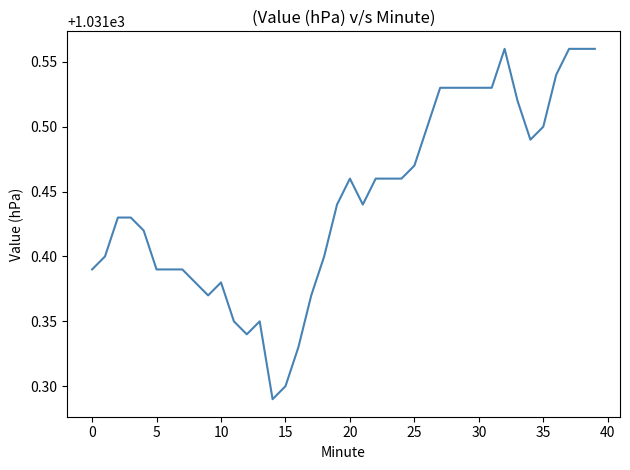

How many values are between 1031 and 1032?

40